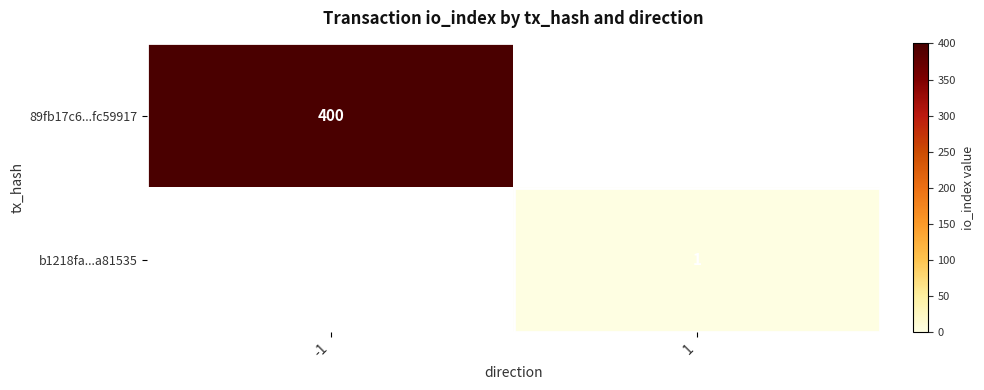

Is it true that 89fb17c6...fc59917 equals 400 at -1?

True